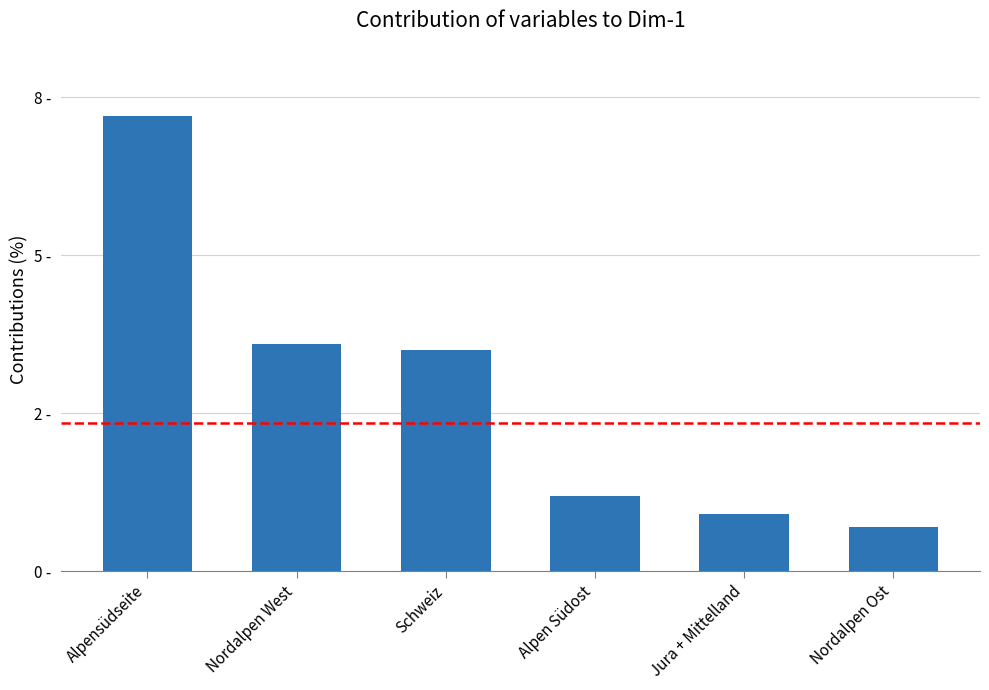

Does the chart contain any negative values?

No